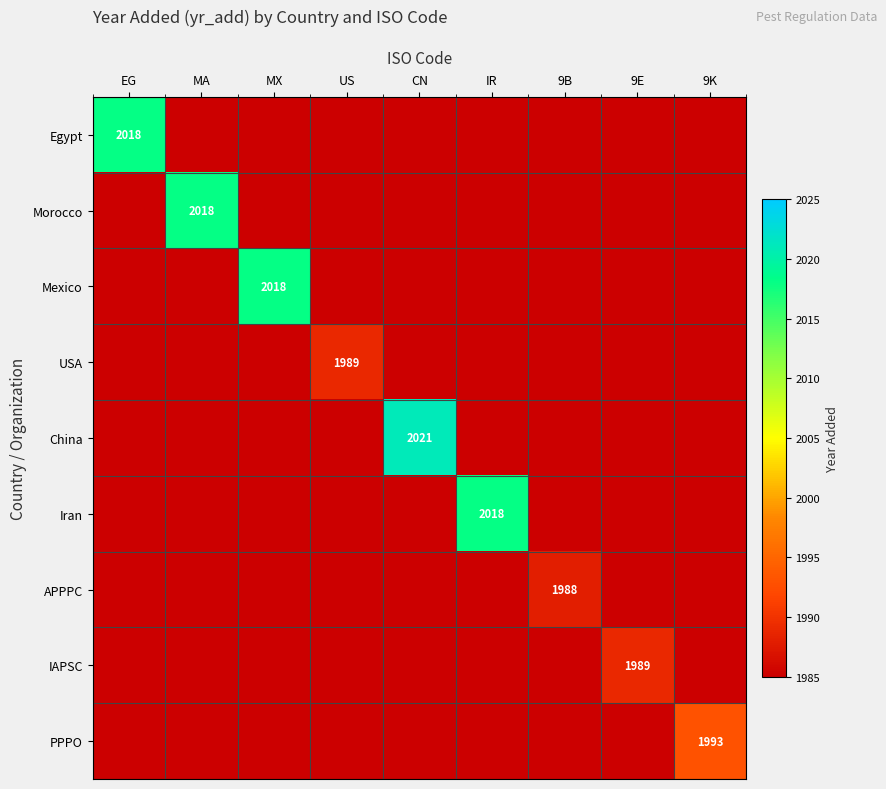

What is the maximum value shown in the chart?

2021